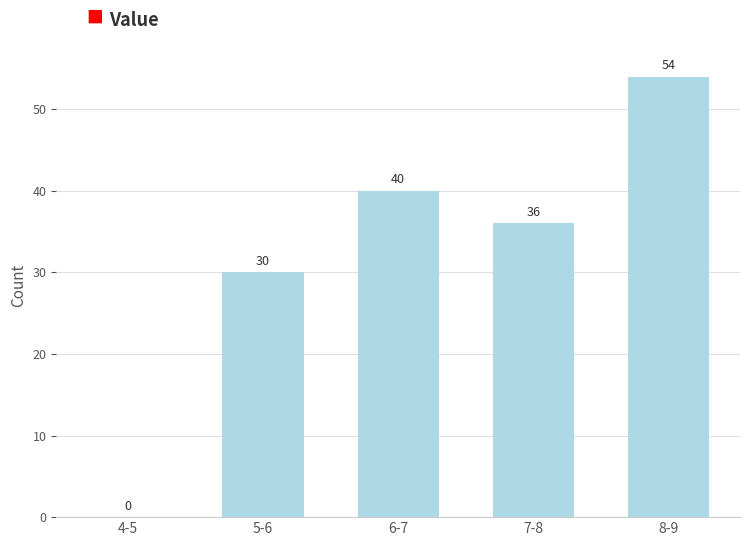

Reading left to right, what are all the values shown in this chart?

4-5=0	5-6=30	6-7=40	7-8=36	8-9=54